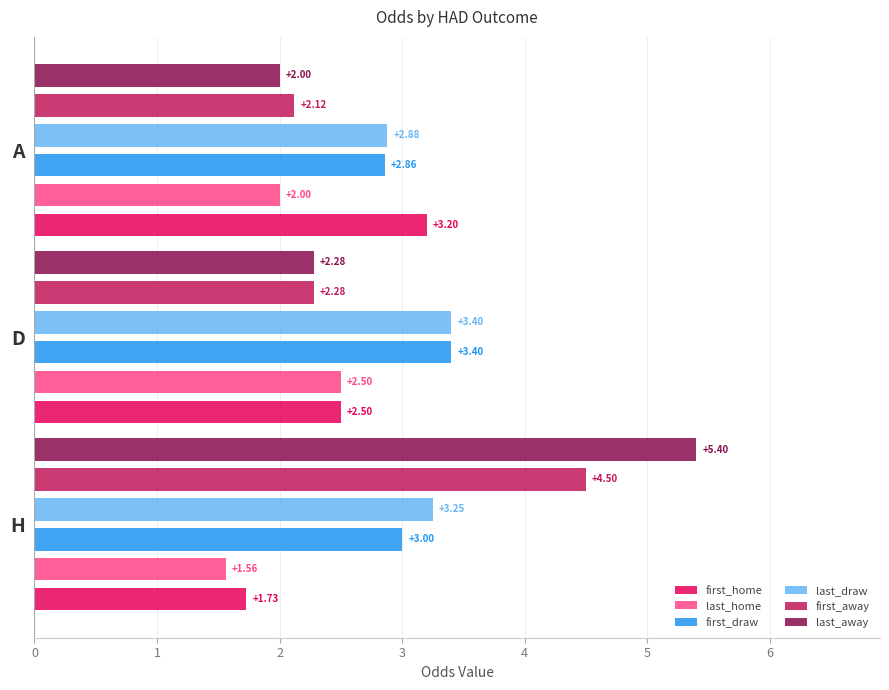

Between D and A, which is larger?

A